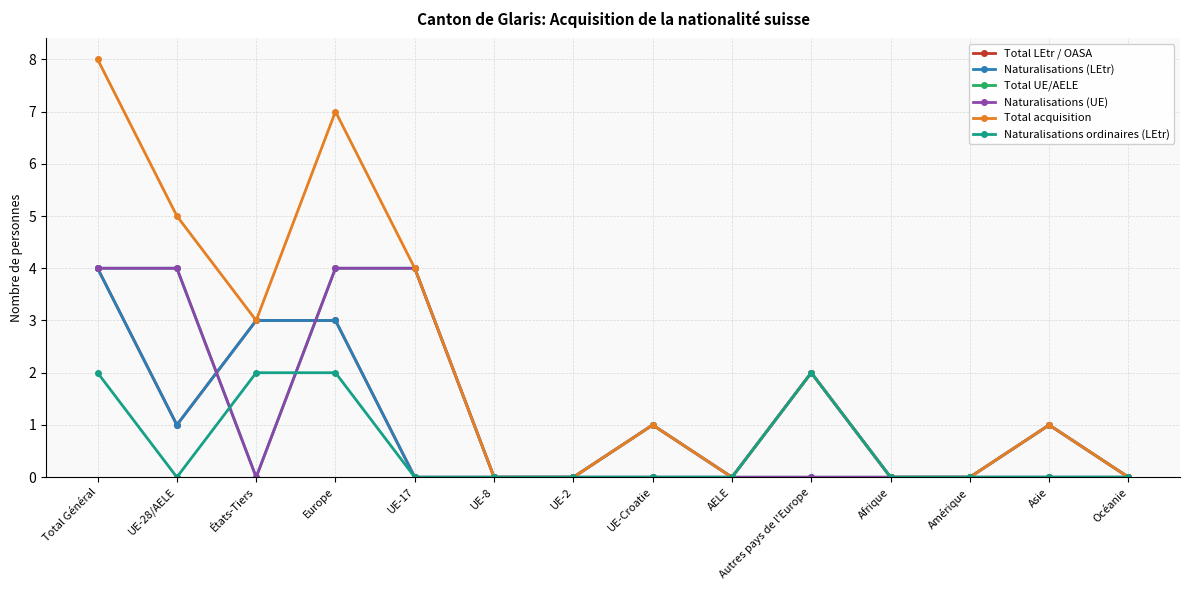

At which category does Naturalisations ordinaires (LEtr) reach its first local peak?

Autres pays de l'Europe